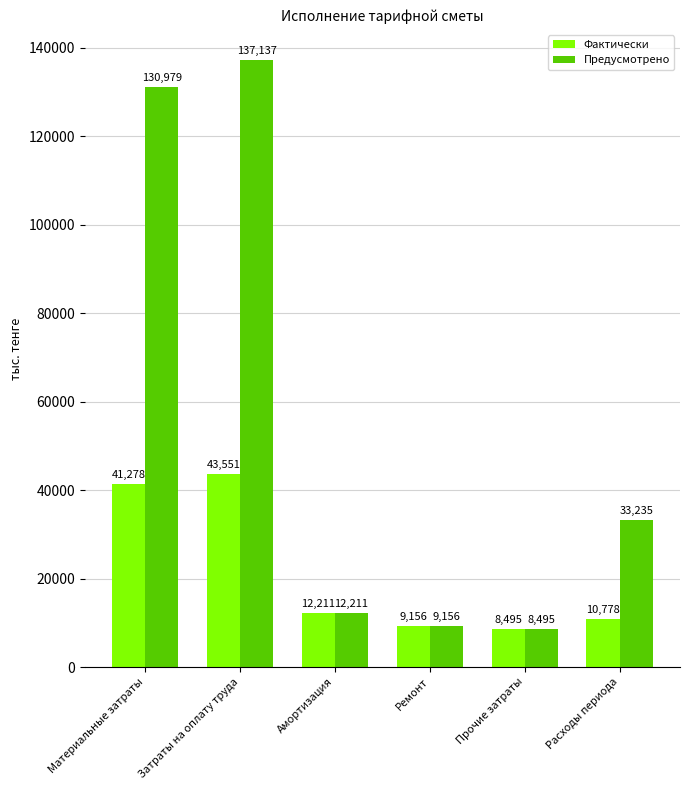

At which label is Предусмотрено closest to 72815?

Расходы периода